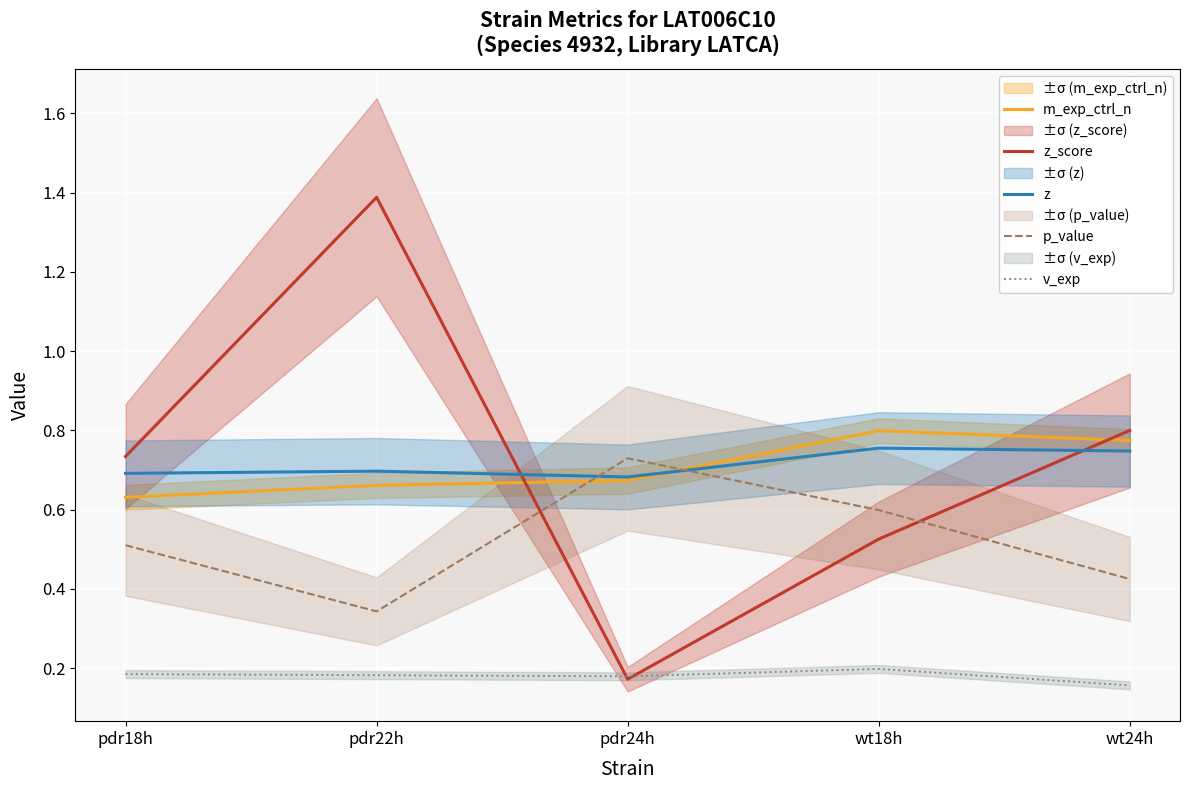

Reading left to right, extract all data points from this chart.

m_exp_ctrl_n: pdr18h=0.6	pdr22h=0.7	pdr24h=0.7	wt18h=0.8	wt24h=0.8
z_score: pdr18h=0.7	pdr22h=1.4	pdr24h=0.2	wt18h=0.5	wt24h=0.8
z: pdr18h=0.7	pdr22h=0.7	pdr24h=0.7	wt18h=0.8	wt24h=0.7
p_value: pdr18h=0.5	pdr22h=0.3	pdr24h=0.7	wt18h=0.6	wt24h=0.4
v_exp: pdr18h=0.2	pdr22h=0.2	pdr24h=0.2	wt18h=0.2	wt24h=0.2